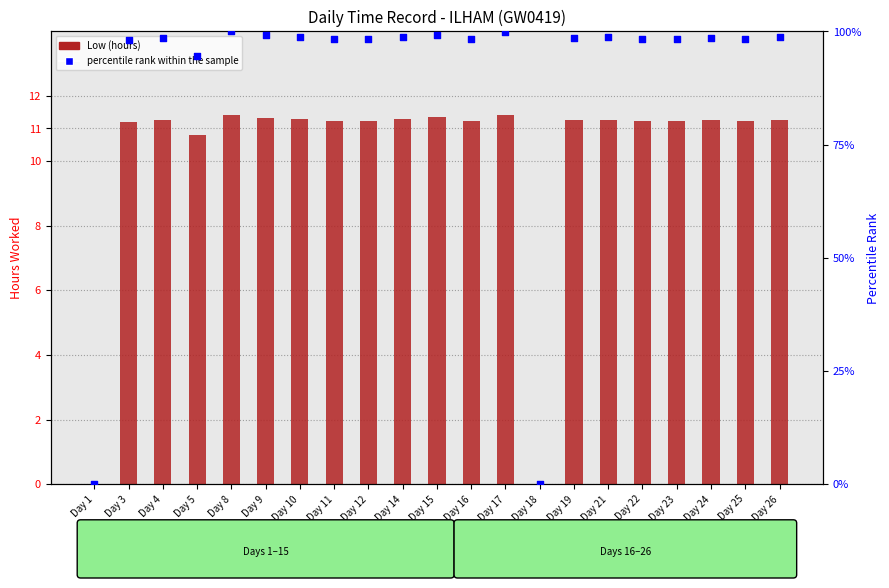

Which series has the largest total across all categories?

percentile rank within the sample